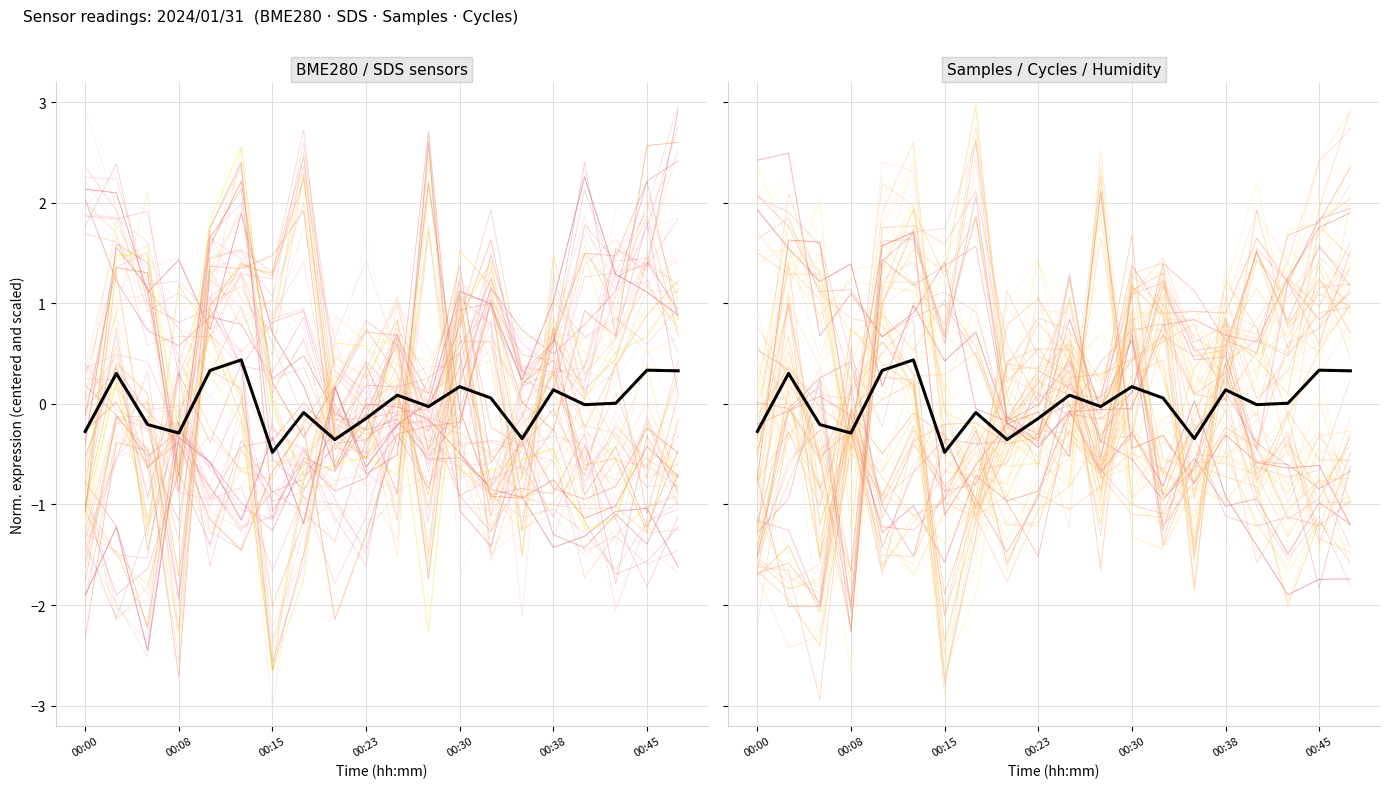

What is the difference between the maximum and minimum values?

0.9